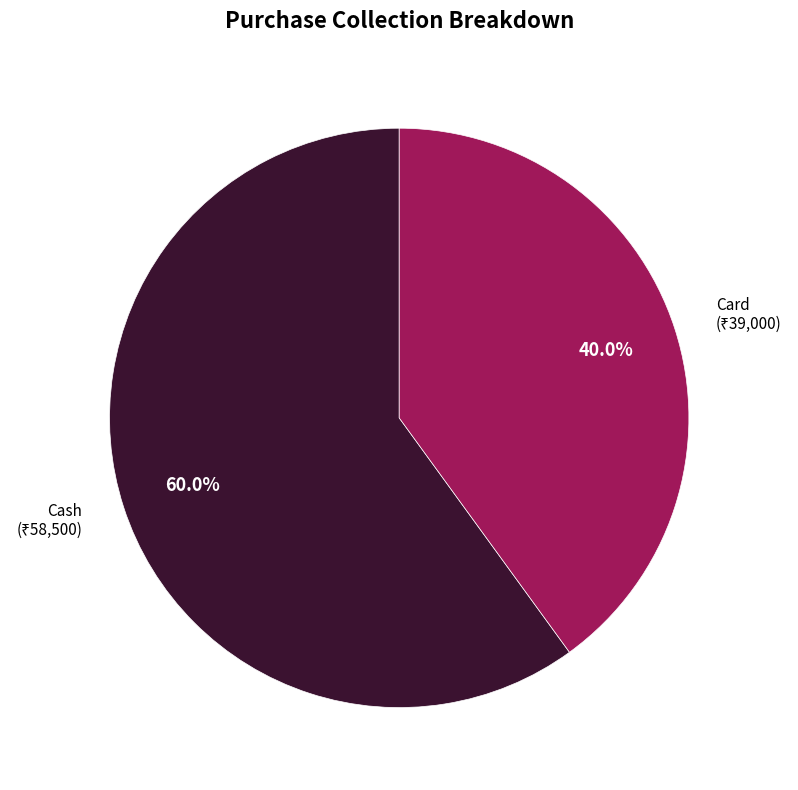

To the nearest percent, what percentage of the pie is Cash?

60%